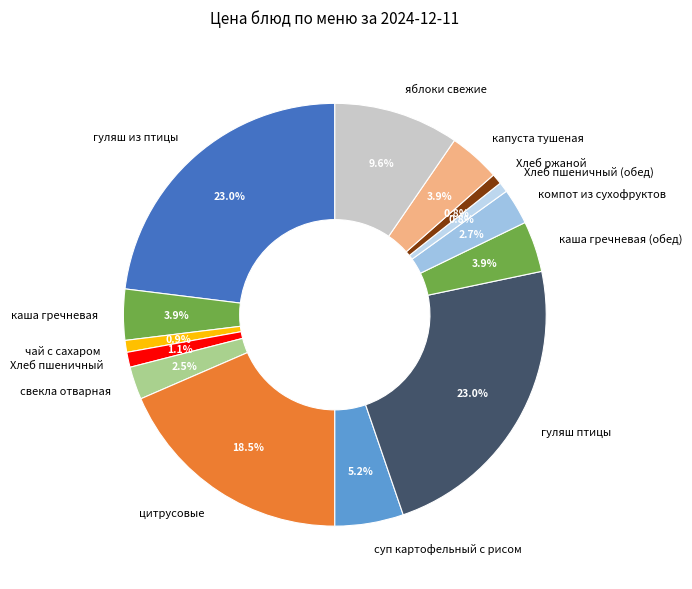

What percentage is NOT represented by суп картофельный с рисом?

94.8%